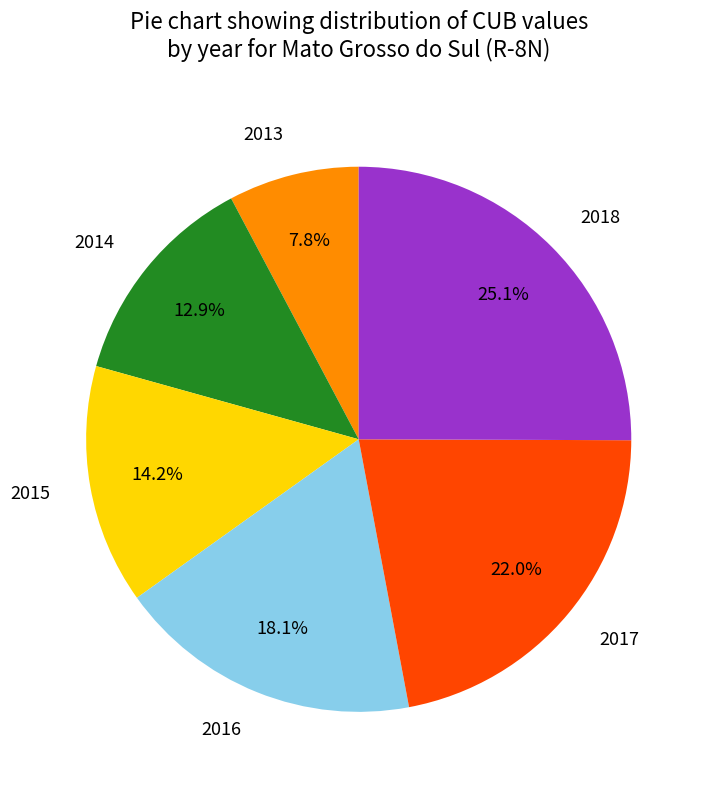

Rank the categories by value from highest to lowest.

2018, 2017, 2016, 2015, 2014, 2013